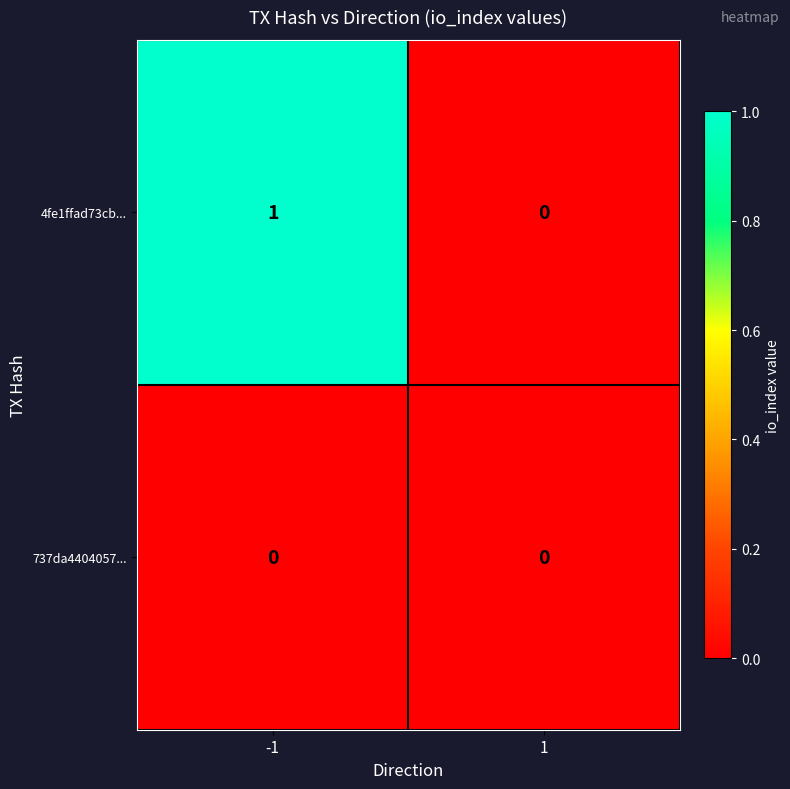

Between -1 and 1, which series saw the biggest shift?

4fe1ffad73cb...